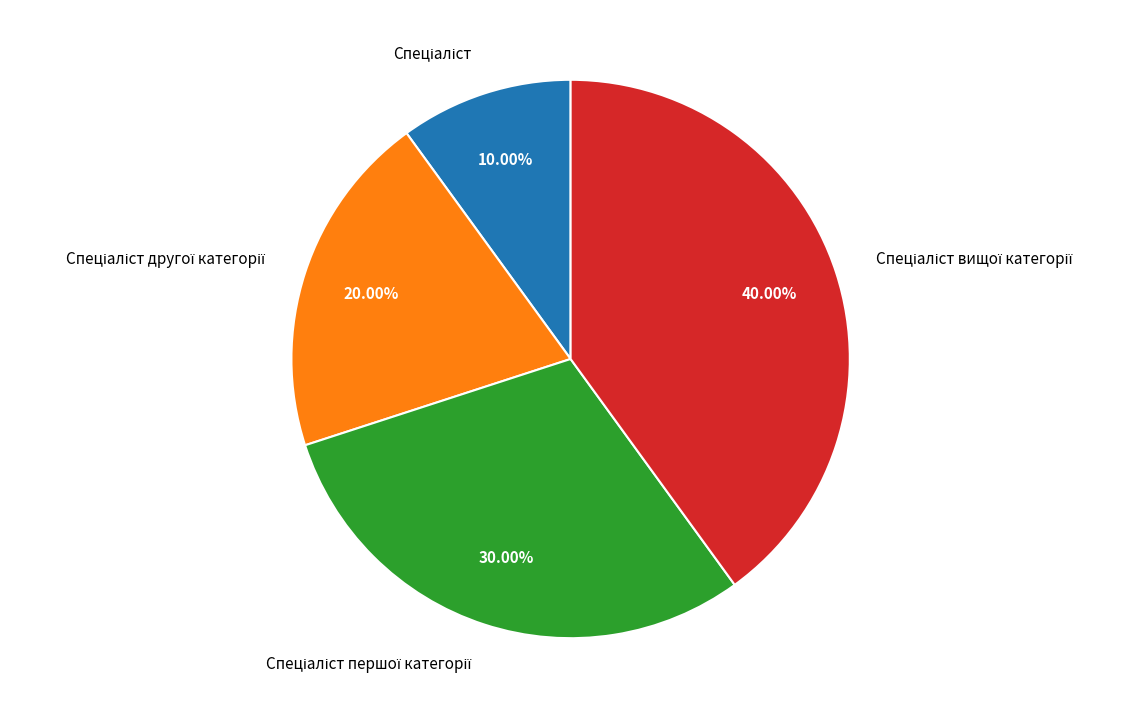

Is there a majority slice in this chart?

No